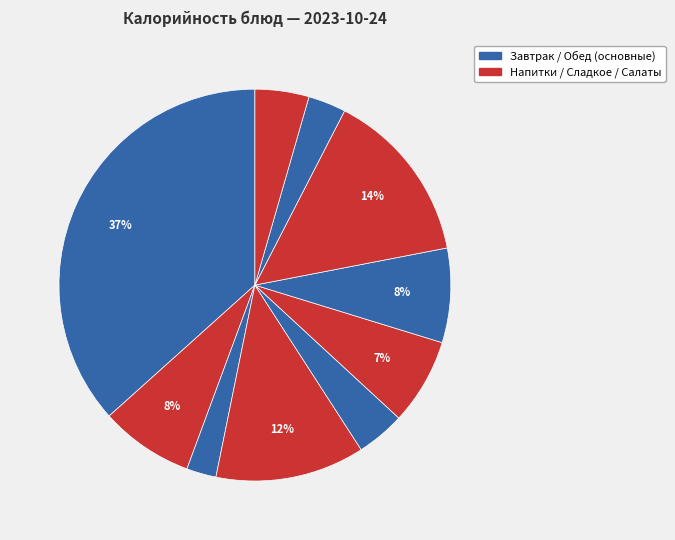

Count the number of slices in the pie.

10